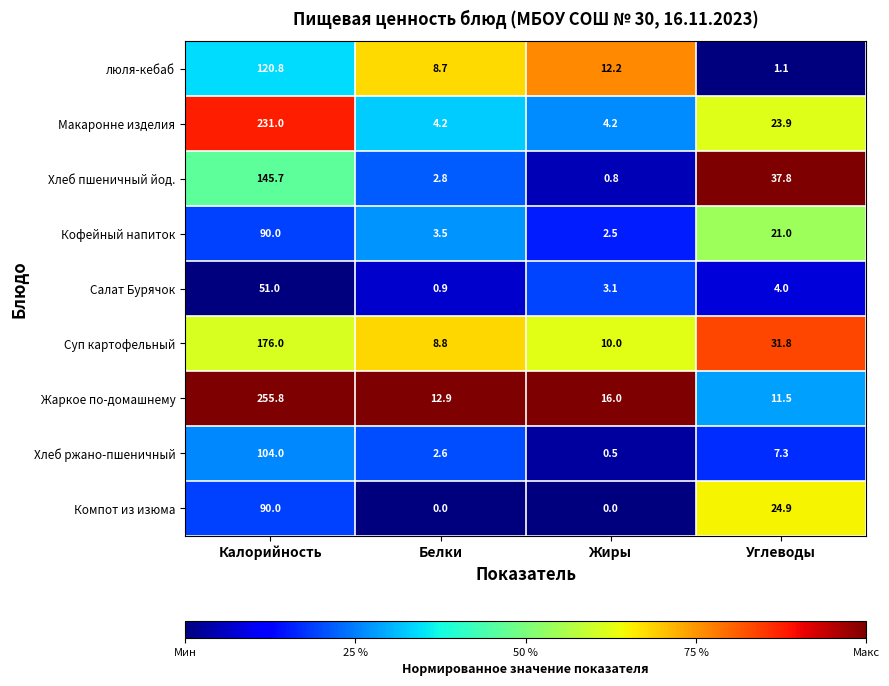

What is the difference between the maximum and minimum values in the люля-кебаб series?

119.7